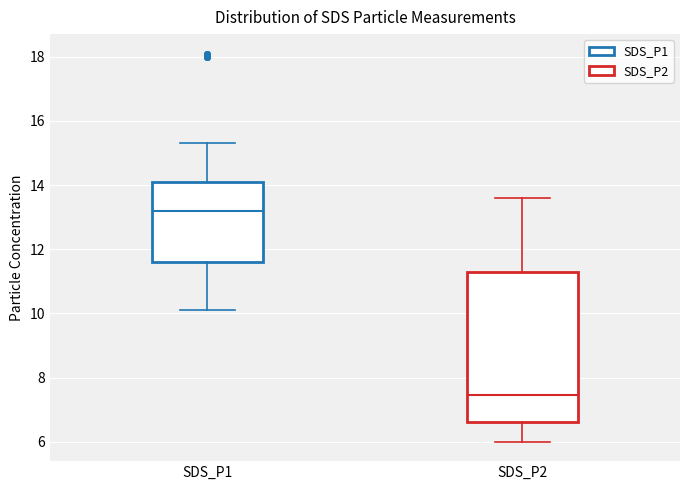

Which box's median line is the highest?

SDS_P1